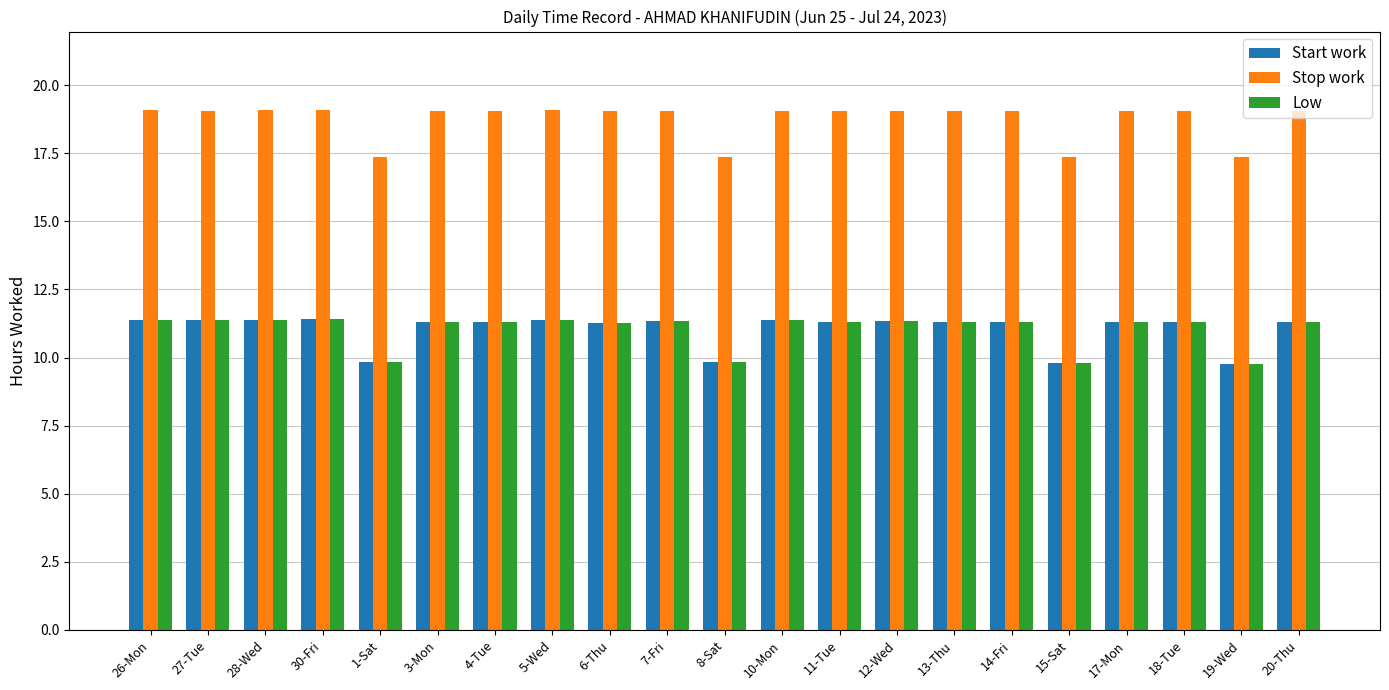

Where does the Start work series first go above 11?

26-Mon